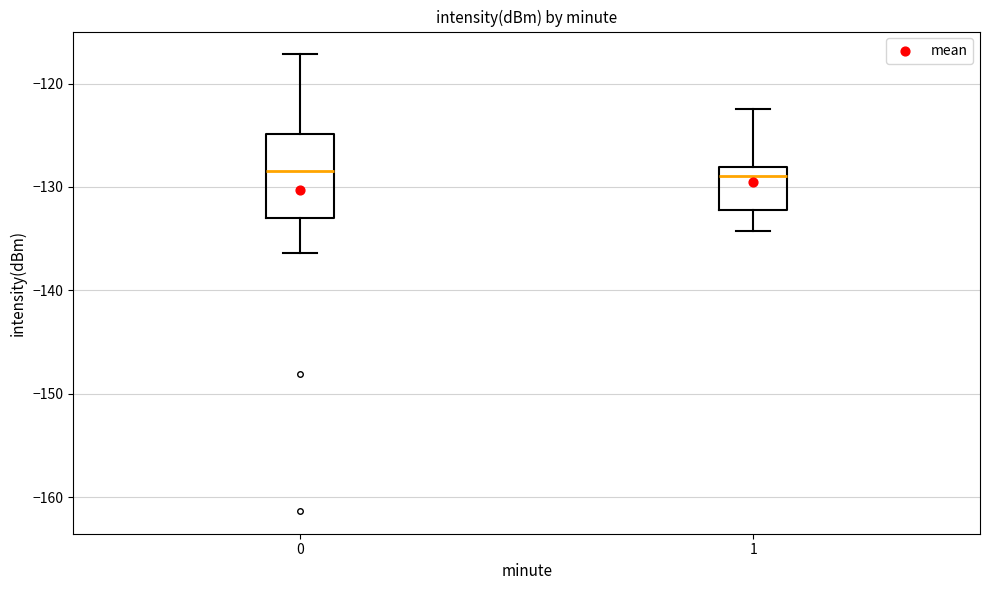

Reading left to right, read every box against the y-axis: the position of its median line, the range the box covers, and the ends of its whiskers. The values are not printed on the chart, so give them approximately, as read against the axis.

0: median -129, box -133 to -125, whiskers -136 to -117
1: median -129, box -132 to -128, whiskers -134 to -122